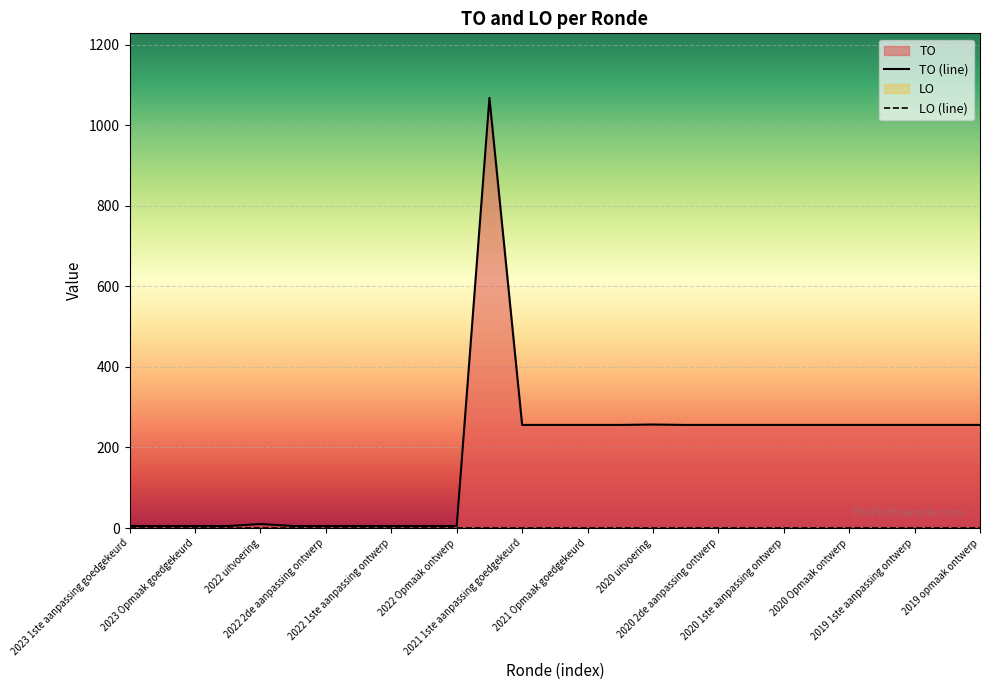

Which has a higher value, 21 or 18?

21